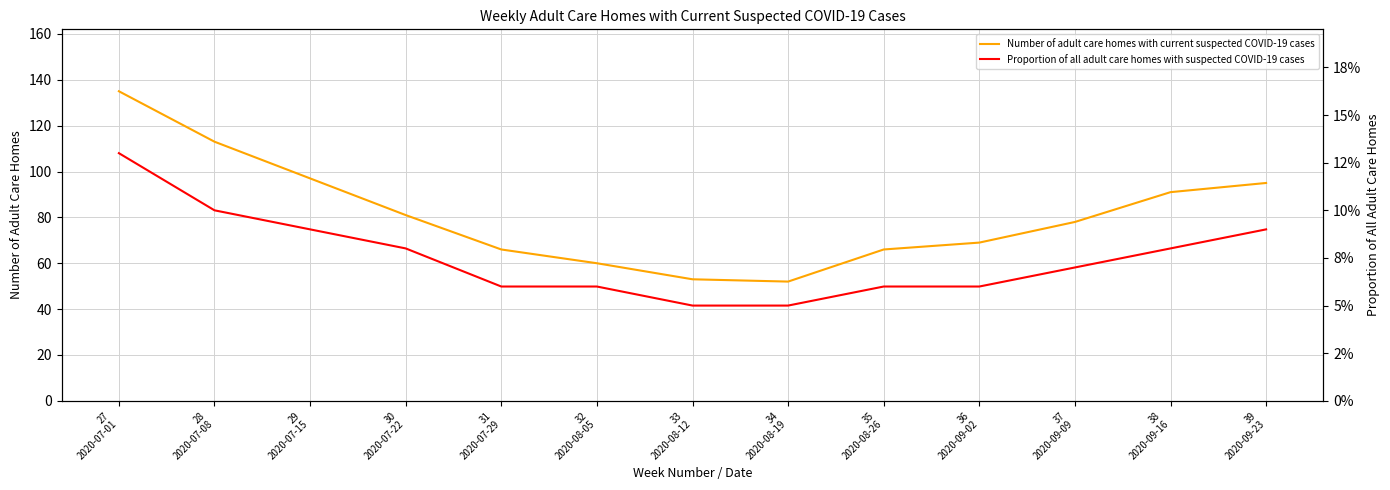

What is the value of the Number of adult care homes with current suspected COVID-19 cases point at the 1st from the left?

135.0